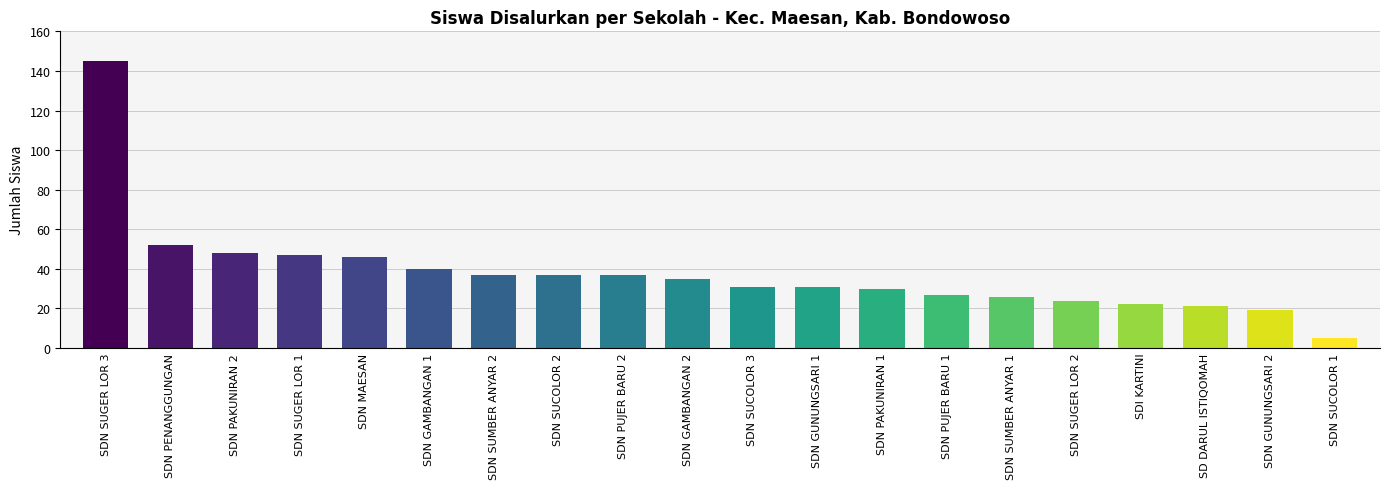

What is the maximum value shown in the chart?

145